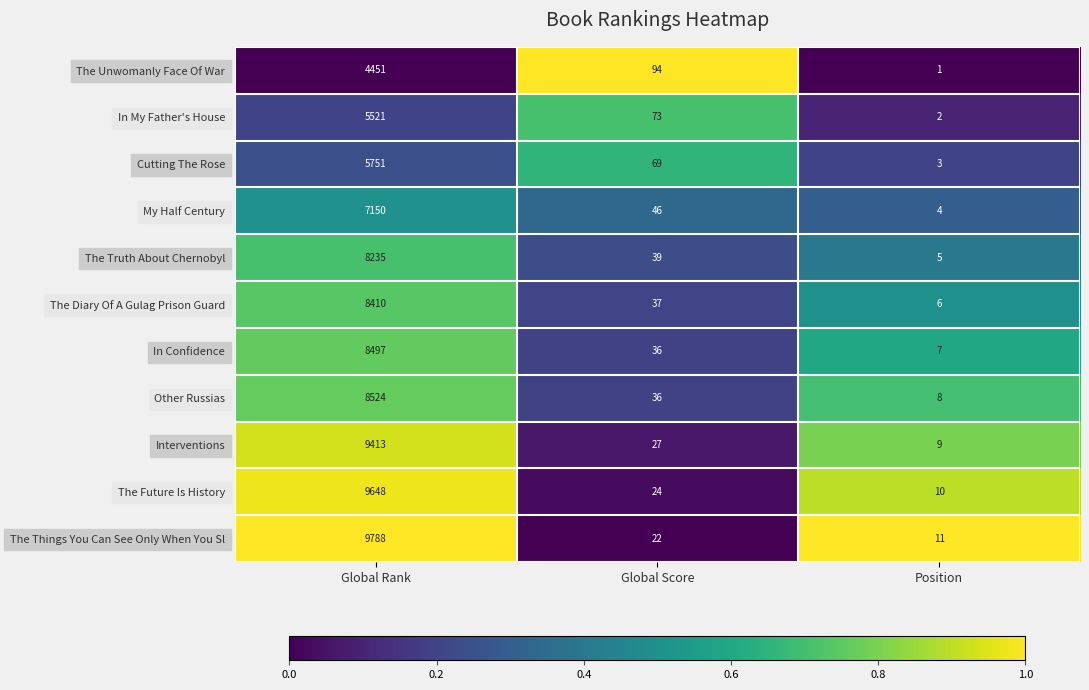

True or false: My Half Century has a value of 2 at Position.

False